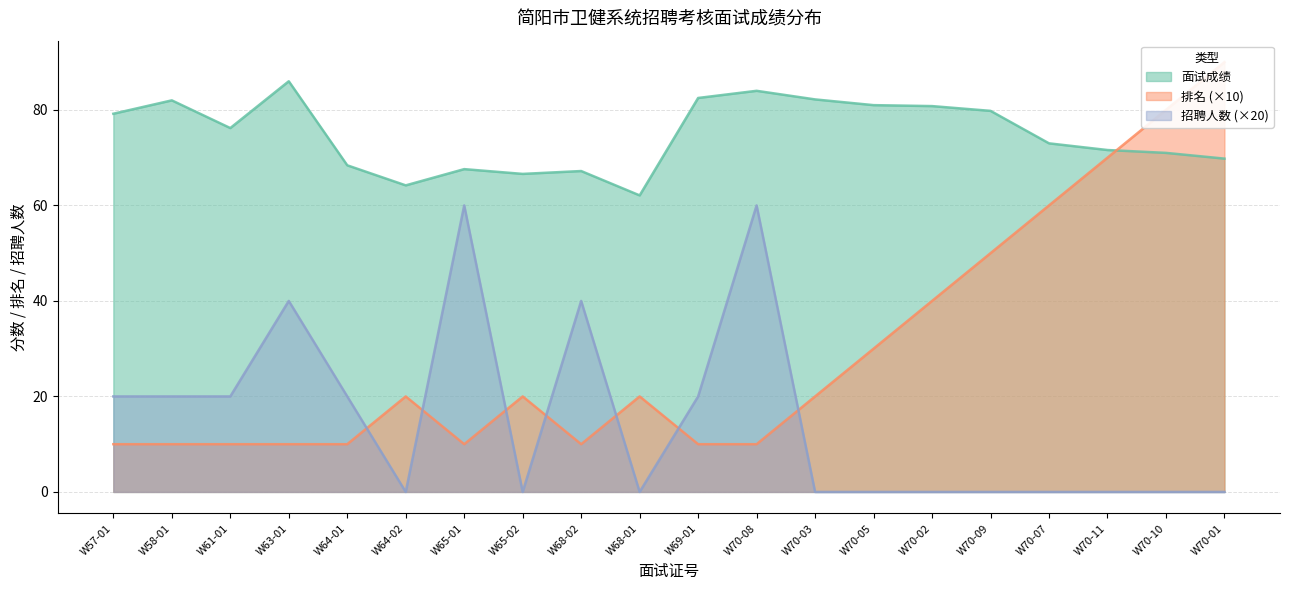

Where do 排名 and 面试成绩 first cross each other?

W70-11 and W70-10